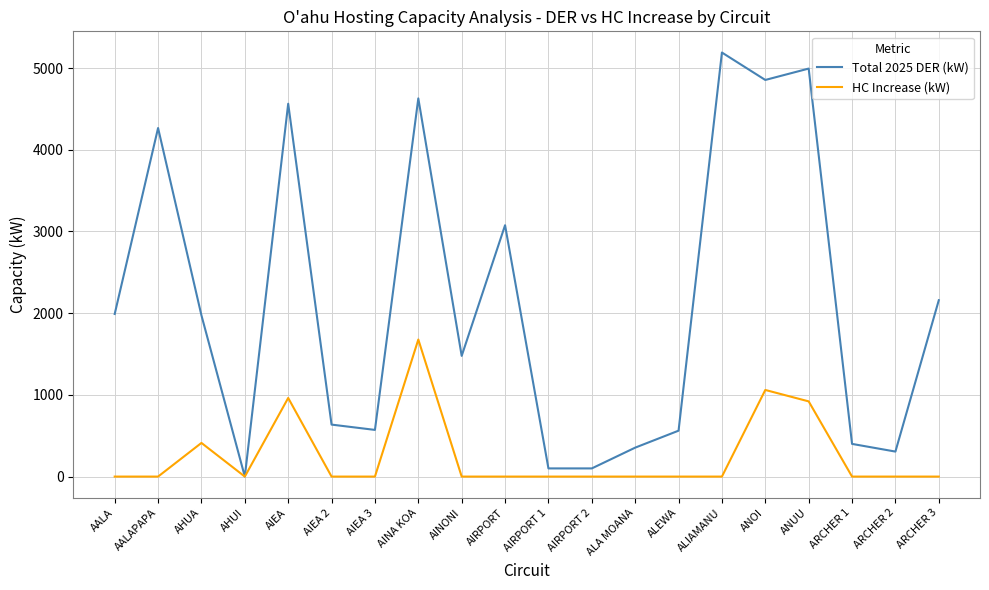

List the series in order of their overall mean, lowest first.

HC Increase (kW), Total 2025 DER (kW)